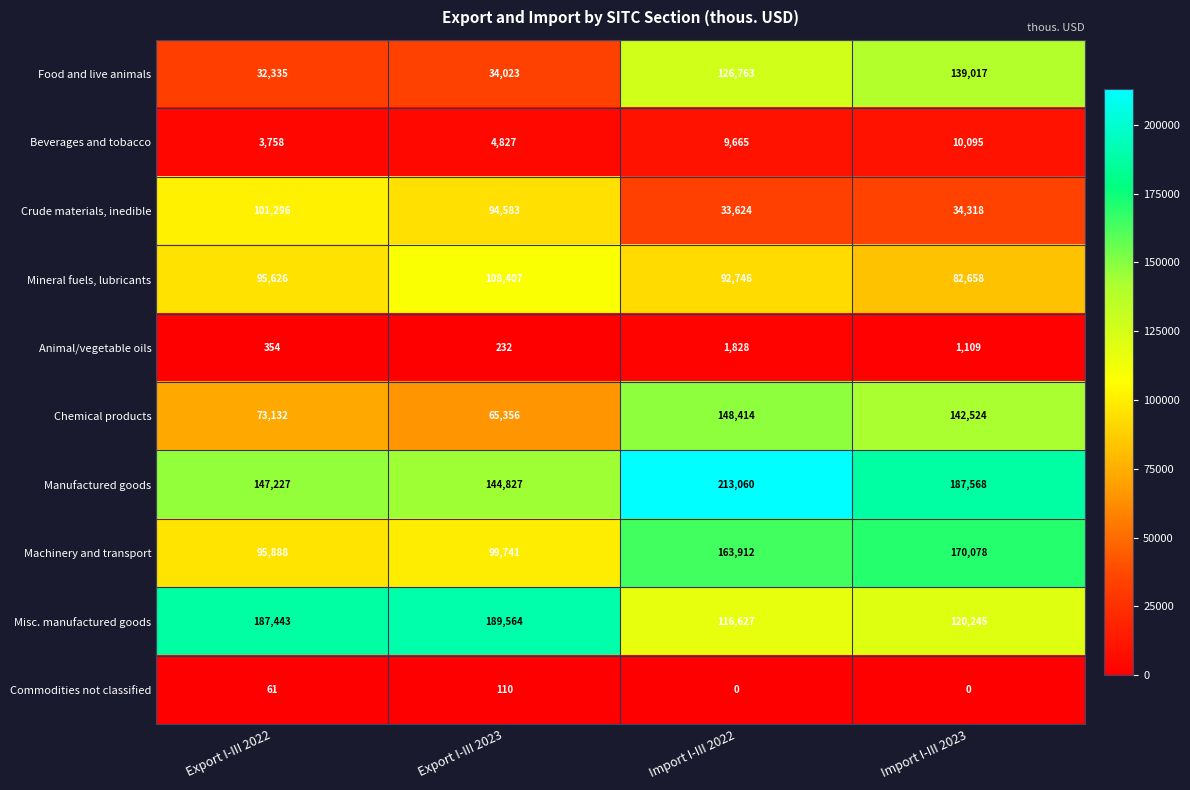

The Beverages and tobacco series shows 4827 at Export I-III 2023. True or false?

True